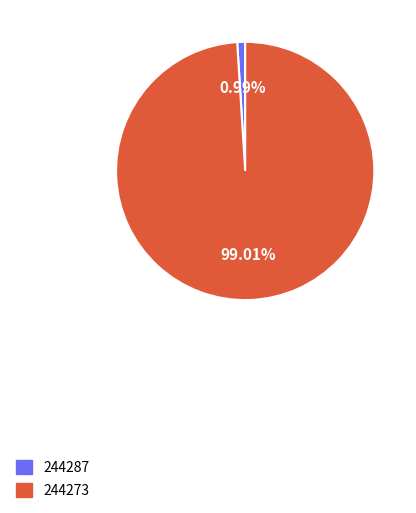

Which category has the smallest portion of the pie?

244287